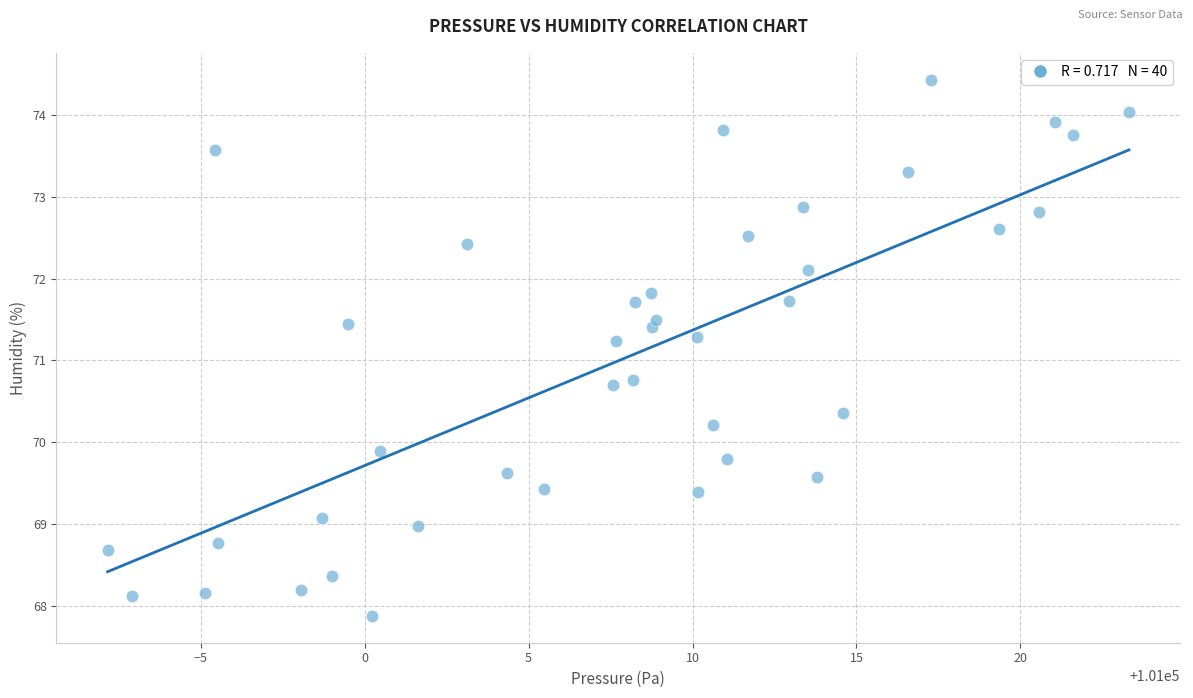

What is the range of X values (max minus min)?

31.1